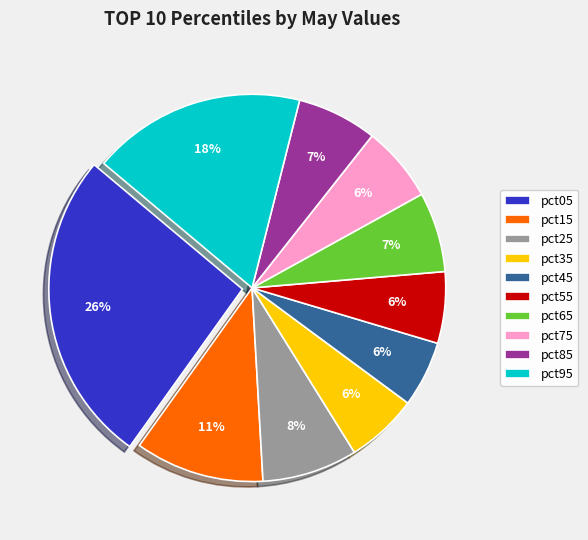

To the nearest percent, what is the average slice percentage?

10%